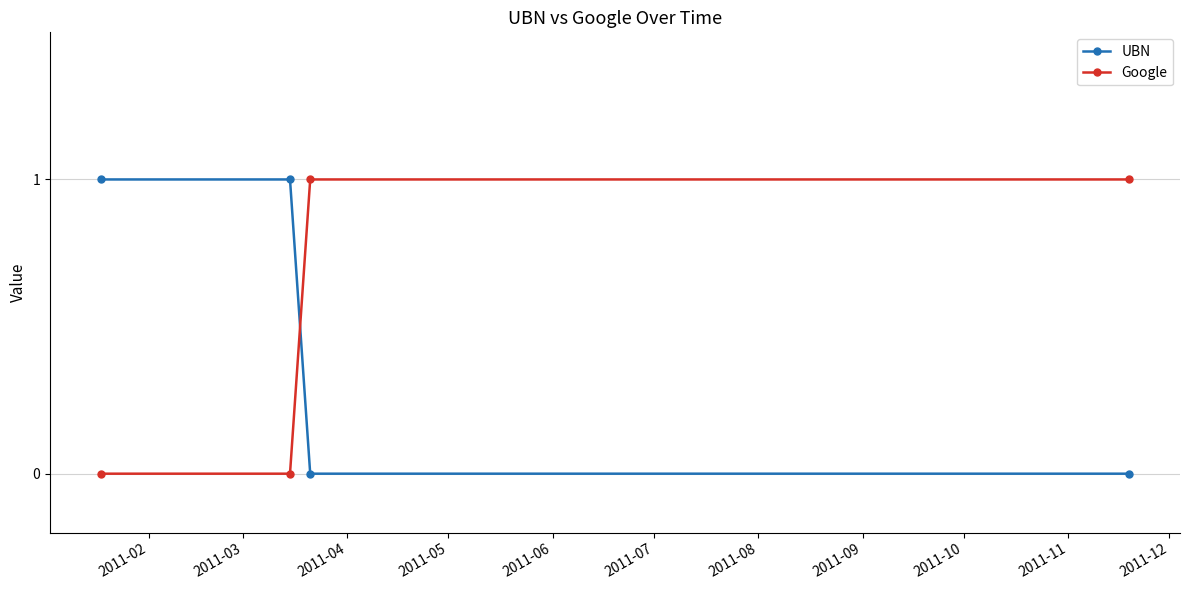

Which series ends up on top after the final intersection of UBN and Google?

Google